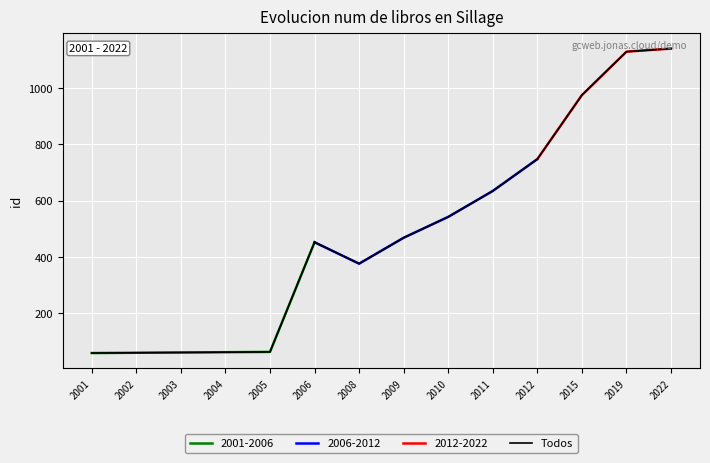

What is the sum of all values?

6765